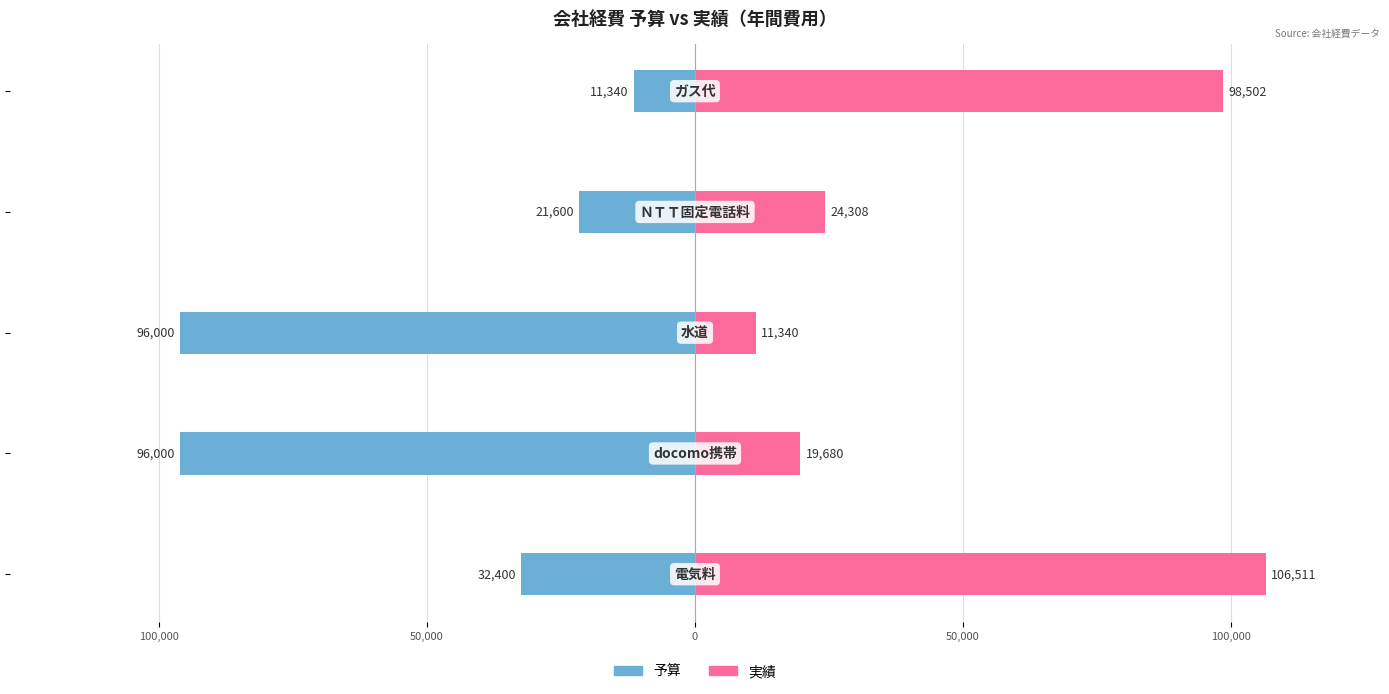

True or false: 予算 has a value of -167055 at 100,000.

False